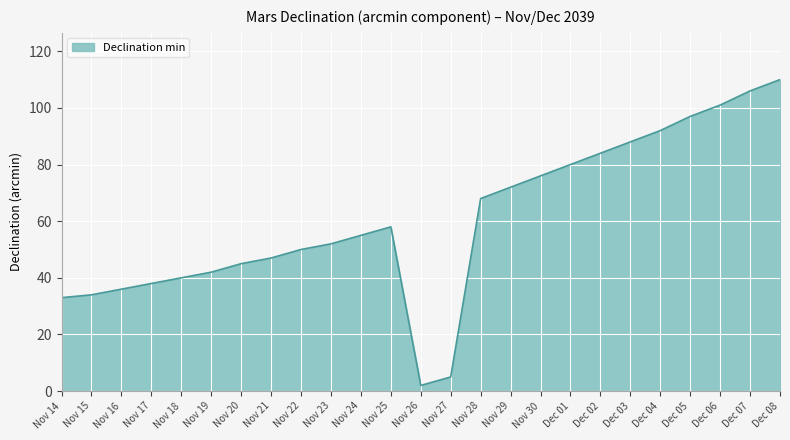

The value at Dec 02 is 148. True or false?

False